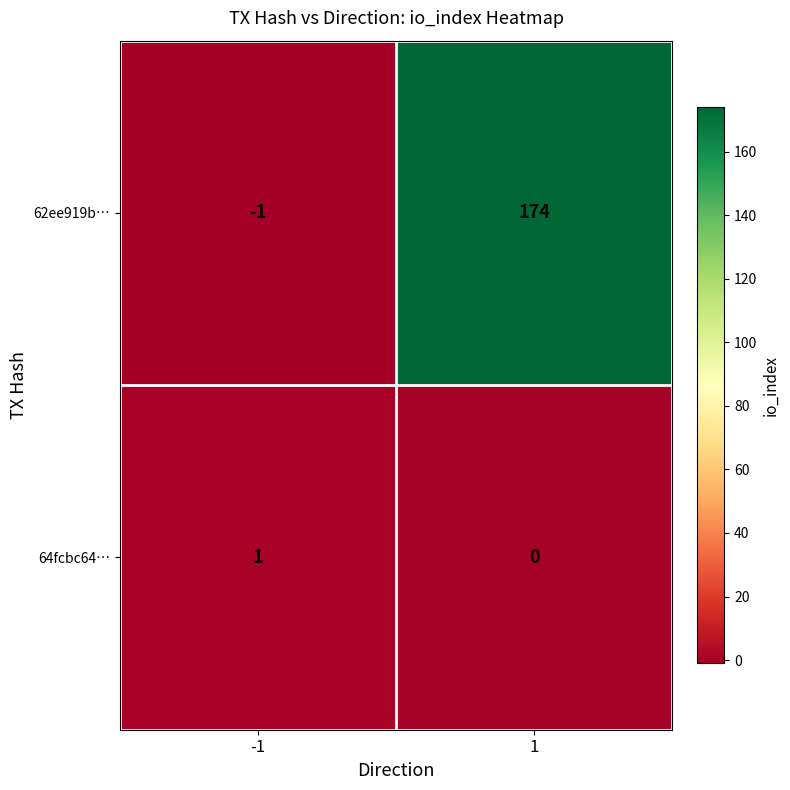

What is the approximate value of 62ee919b… at 1, to the nearest 5?

175